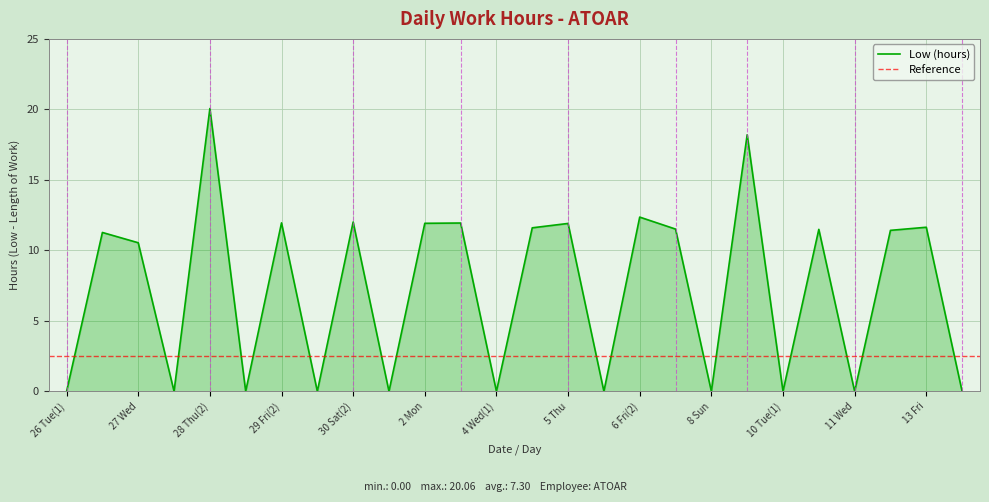

Reading right to left, extract all data points from this chart.

14 Sat=0.0	13 Fri=11.6	12 Thu=11.4	11 Wed=0.0	10 Tue(2)=11.5	10 Tue(1)=0.0	9 Mon=18.2	8 Sun=0.0	7 Sat=11.5	6 Fri(2)=12.4	6 Fri(1)=0.0	5 Thu=11.9	4 Wed(2)=11.6	4 Wed(1)=0.0	3 Tue=11.9	2 Mon=11.9	1 Sun=0.0	30 Sat(2)=12.0	30 Sat(1)=0.0	29 Fri(2)=11.9	29 Fri(1)=0.0	28 Thu(2)=20.1	28 Thu(1)=0.0	27 Wed=10.5	26 Tue(2)=11.3	26 Tue(1)=0.0